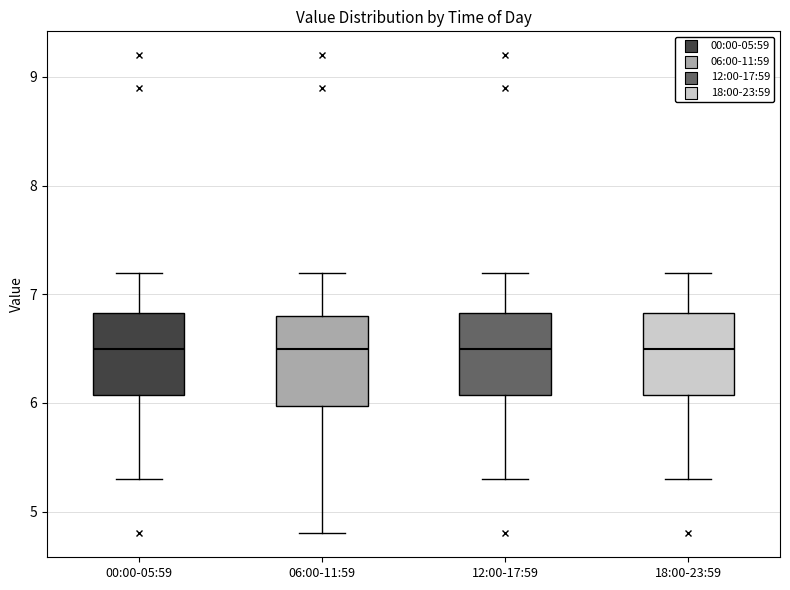

Reading left to right, transcribe this box plot: for each box, give where its median line is, the range the box spans, and where its two whiskers end, as read against the y-axis. The values are not printed on the chart, so give them approximately, as read against the axis.

00:00-05:59: median 6.5, box 6.1 to 6.8, whiskers 5.3 to 7.2
06:00-11:59: median 6.5, box 6.0 to 6.8, whiskers 4.8 to 7.2
12:00-17:59: median 6.5, box 6.1 to 6.8, whiskers 5.3 to 7.2
18:00-23:59: median 6.5, box 6.1 to 6.8, whiskers 5.3 to 7.2